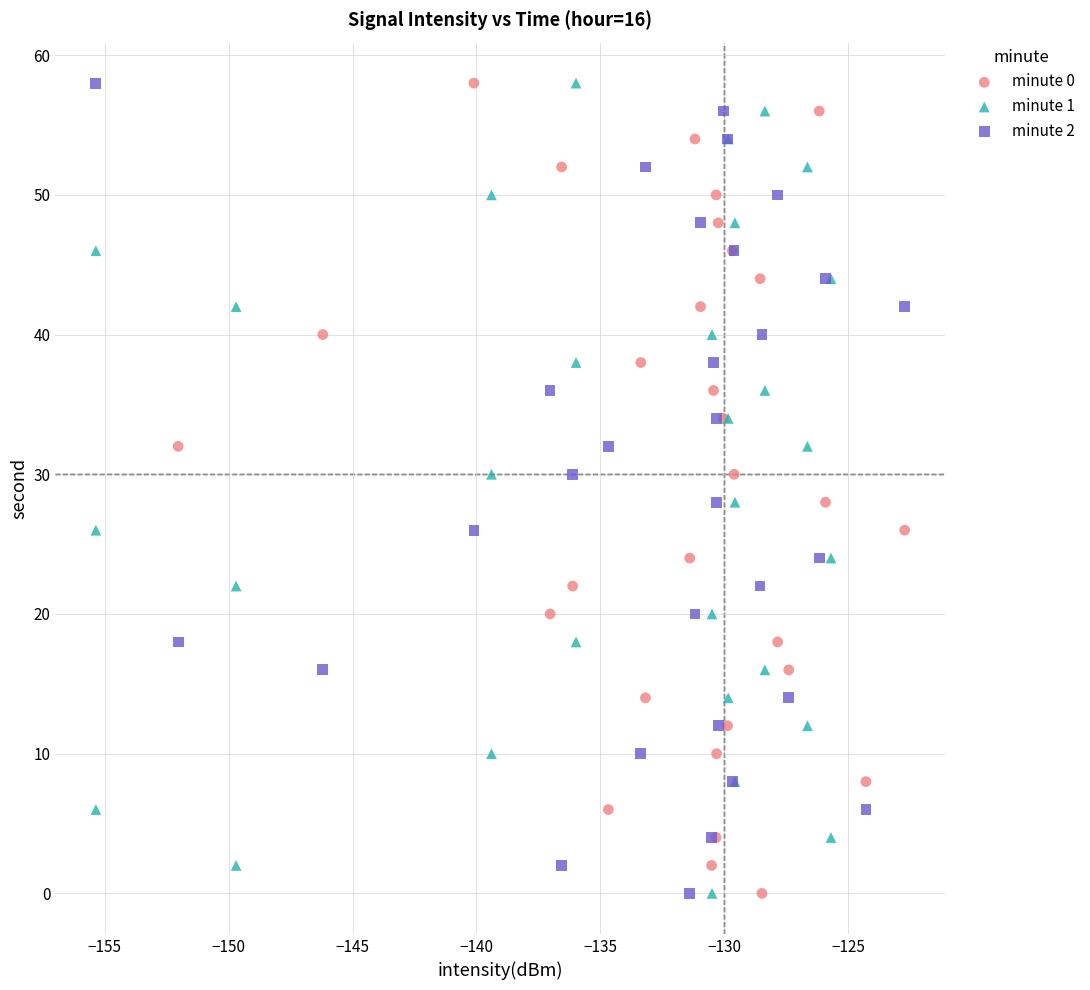

What are all the series names shown in the legend?

minute 0, minute 1, minute 2